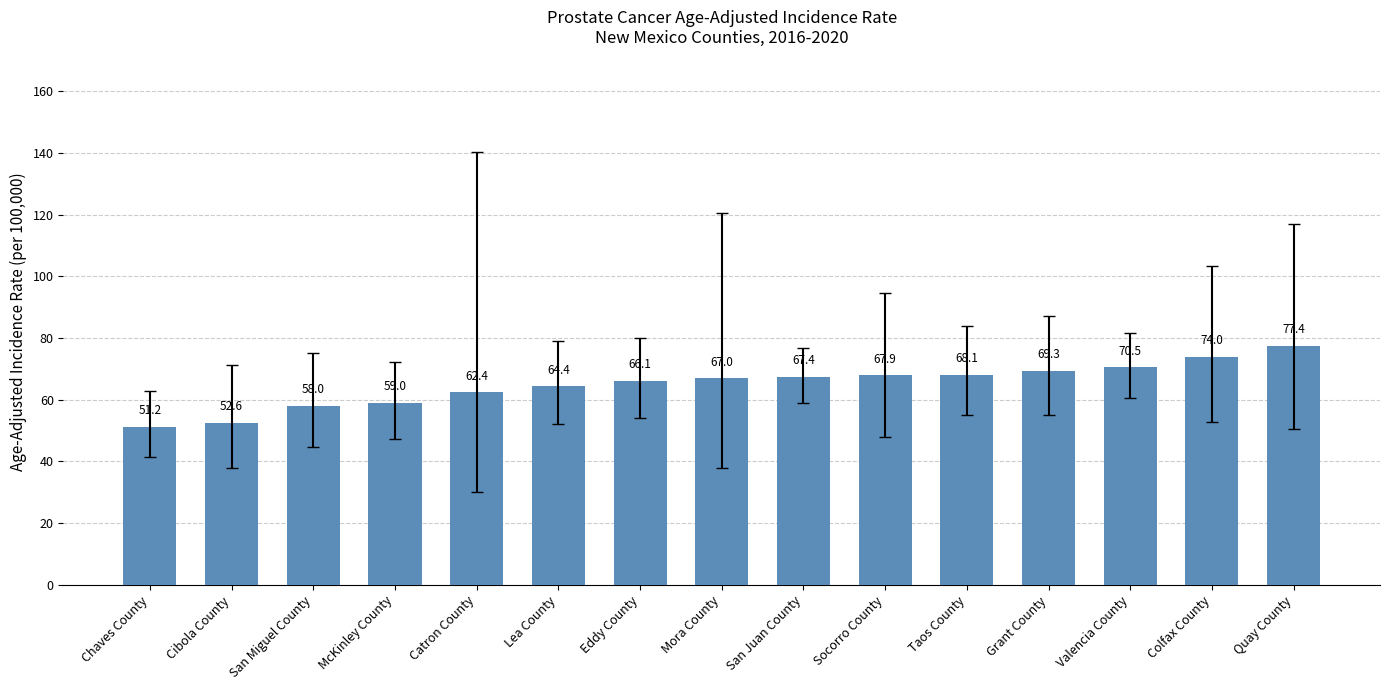

Which has a higher value, Chaves County or Catron County?

Catron County